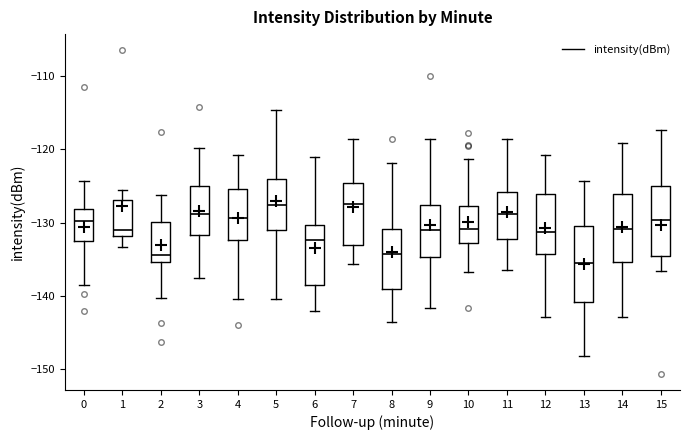

Reading left to right, transcribe this box plot: for each box, give where its median line is, the range the box spans, and where its two whiskers end, as read against the y-axis. The values are not printed on the chart, so give them approximately, as read against the axis.

0: median -130, box -133 to -128, whiskers -139 to -124
1: median -131, box -132 to -127, whiskers -133 to -126
2: median -134, box -135 to -130, whiskers -140 to -126
3: median -129, box -132 to -125, whiskers -138 to -120
4: median -129, box -132 to -125, whiskers -140 to -121
5: median -128, box -131 to -124, whiskers -140 to -115
6: median -132, box -138 to -130, whiskers -142 to -121
7: median -128, box -133 to -125, whiskers -136 to -119
8: median -134, box -139 to -131, whiskers -144 to -122
9: median -131, box -135 to -128, whiskers -142 to -119
10: median -131, box -133 to -128, whiskers -137 to -121
11: median -129, box -132 to -126, whiskers -137 to -119
12: median -131, box -134 to -126, whiskers -143 to -121
13: median -136, box -141 to -130, whiskers -148 to -124
14: median -131, box -135 to -126, whiskers -143 to -119
15: median -130, box -135 to -125, whiskers -137 to -117